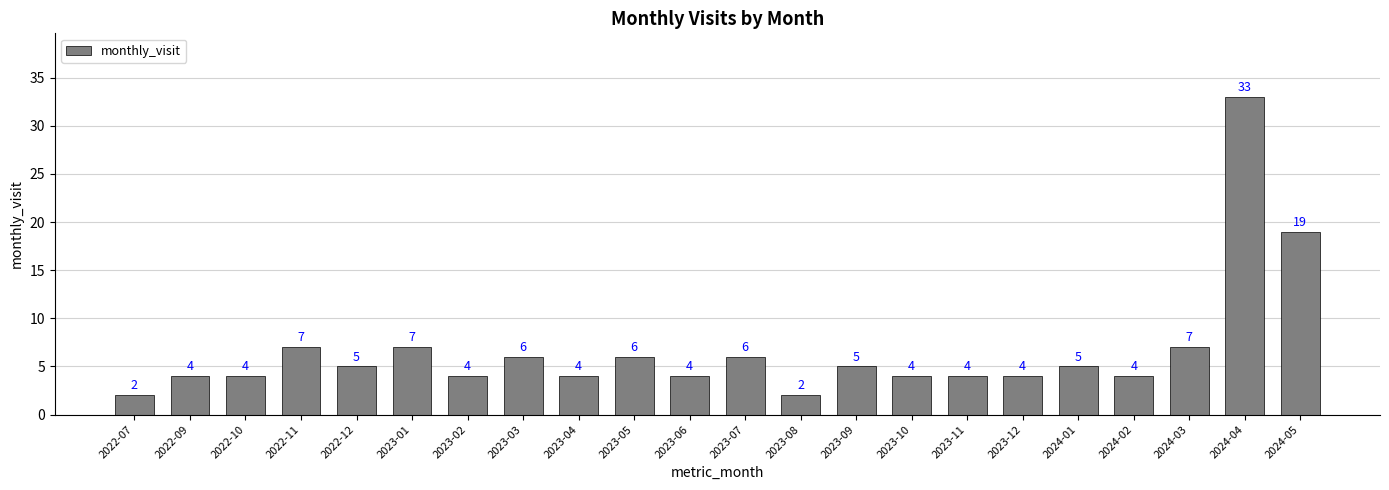

Where is the data nearest to the value 17?

2024-05